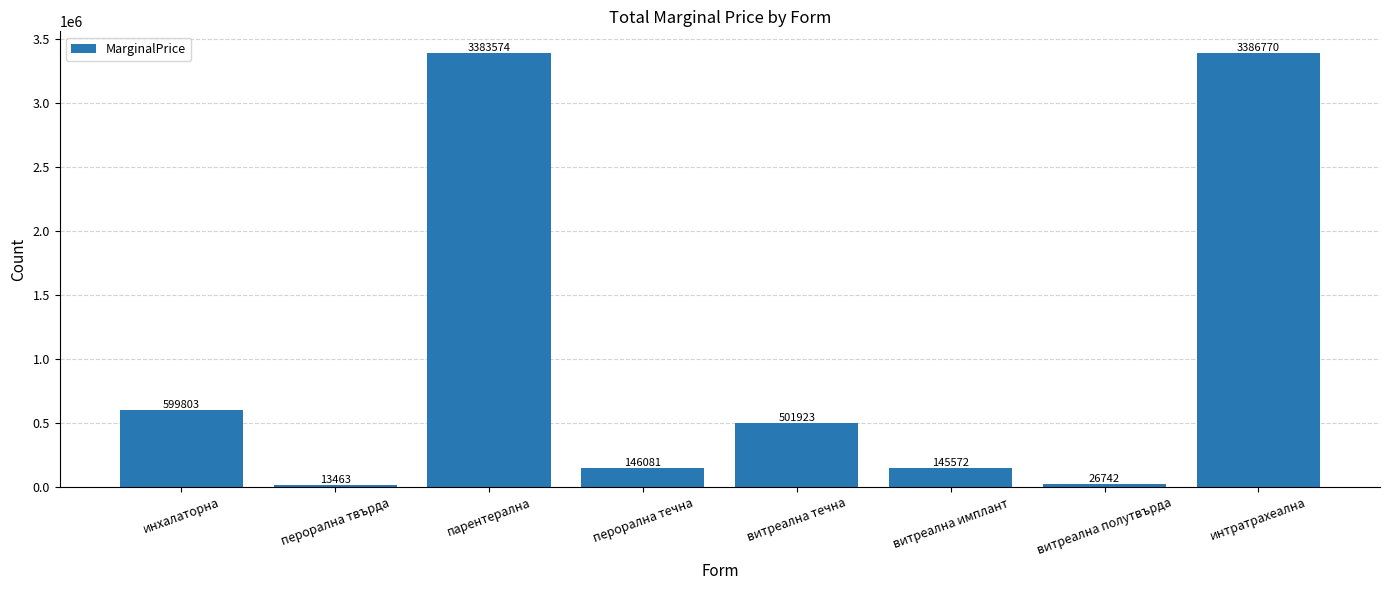

What is the sum of the values at витреална течна and перорална течна?

648003.2